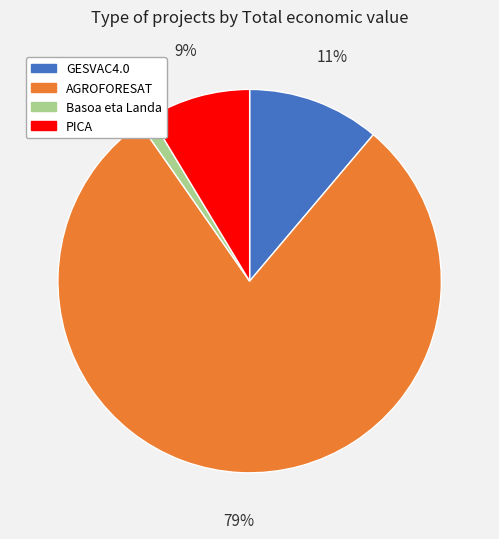

Is it true that GESVAC4.0 is 11% of the pie?

True